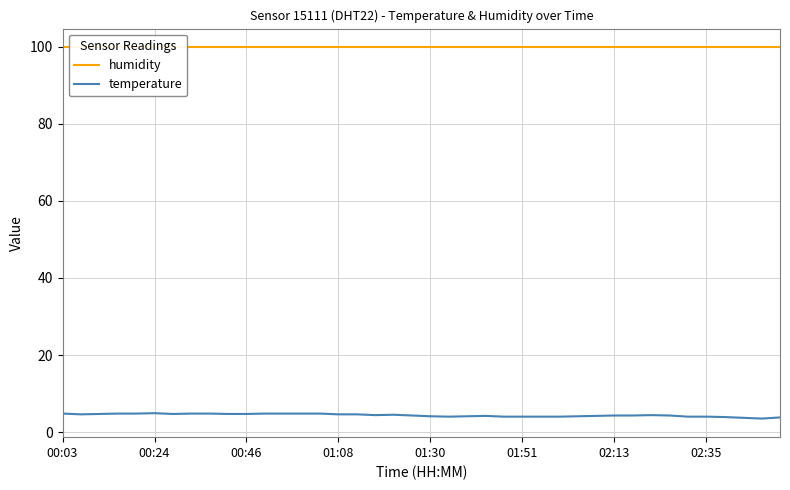

How many series are shown in this chart?

2